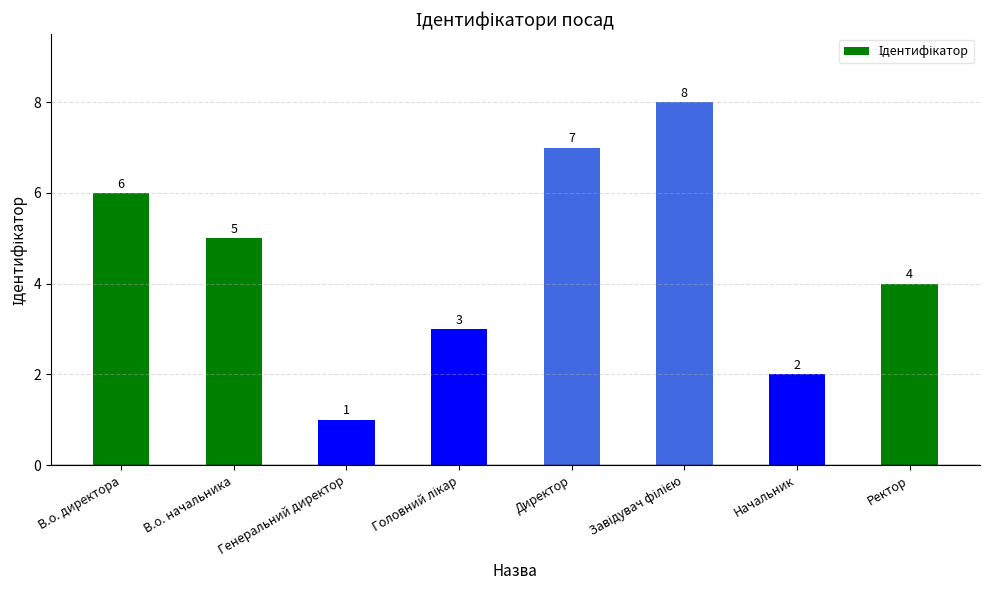

Reading left to right, what are all the values shown in this chart?

6	5	1	3	7	8	2	4